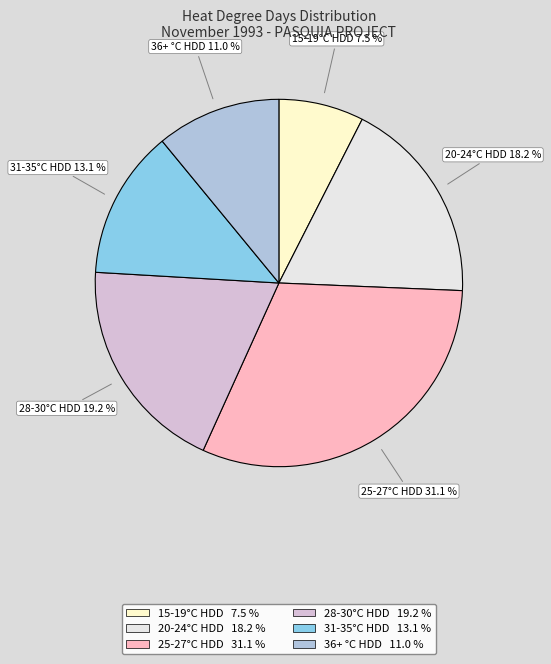

Do 15-19°C HDD and 31-35°C HDD together represent more than half of the pie?

No